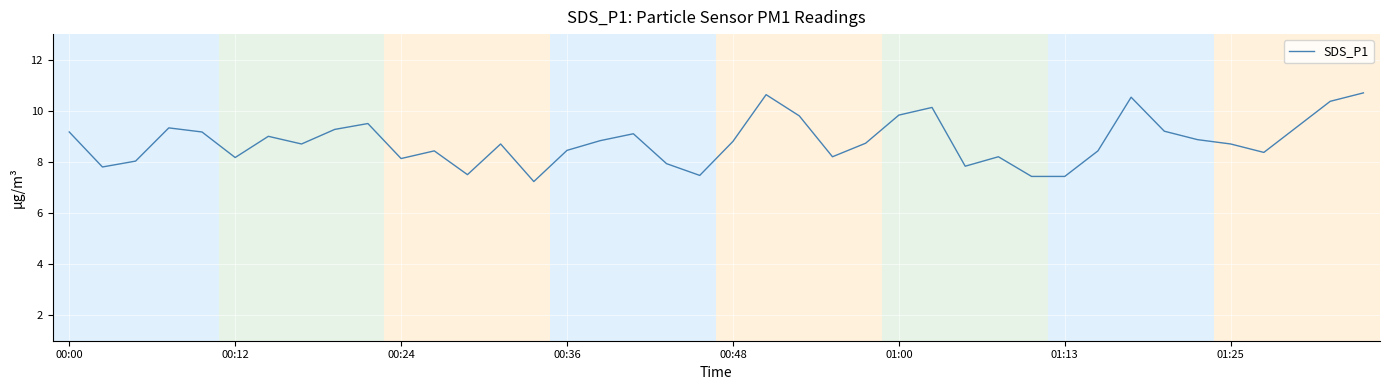

What is the greatest value displayed?

10.7